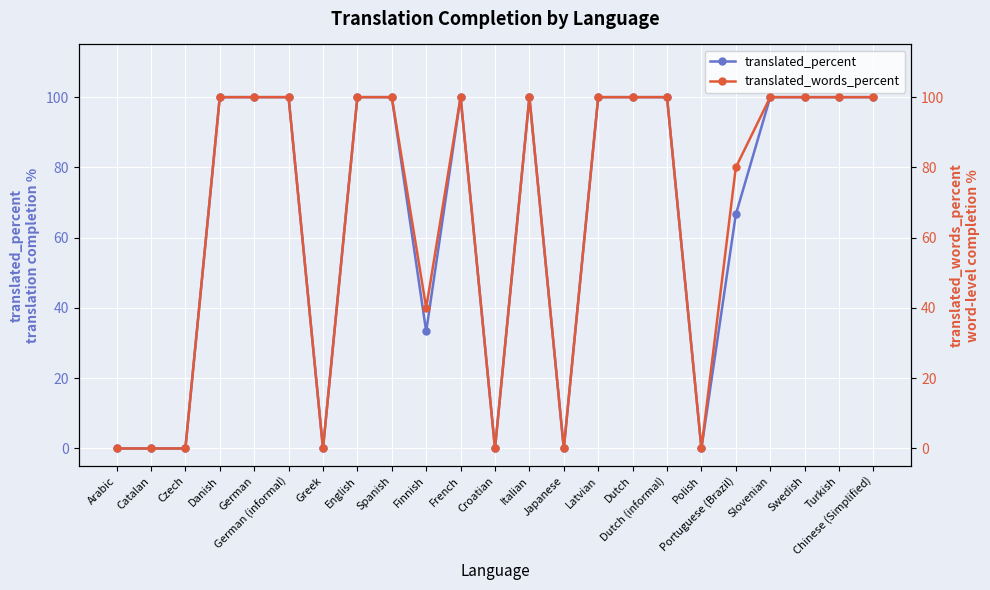

What is the value of the translated_words_percent point at the 9th from the left?

100.0